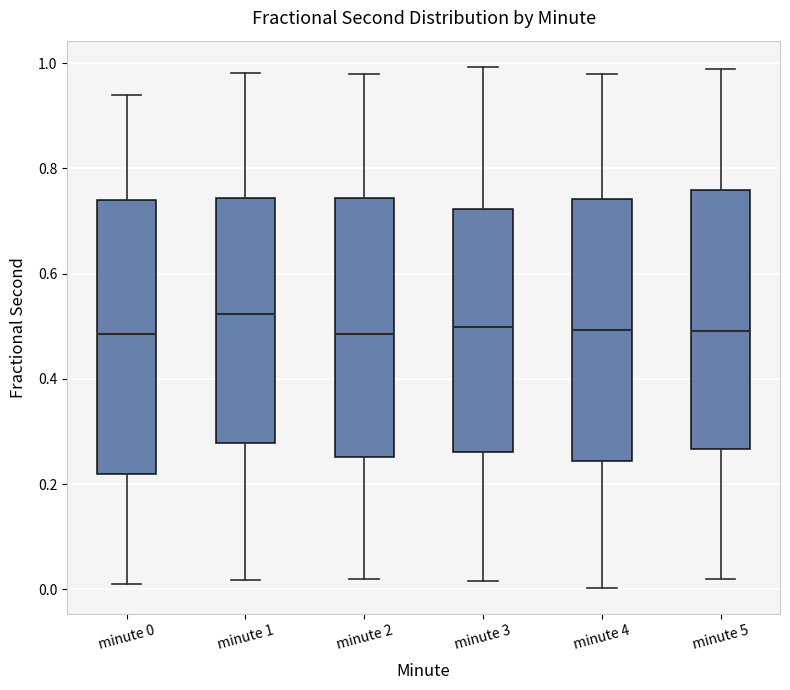

Where does the lower whisker of the box for minute 4 end on the y-axis? The values are not printed on the chart, so give them approximately, as read against the axis.

0.00